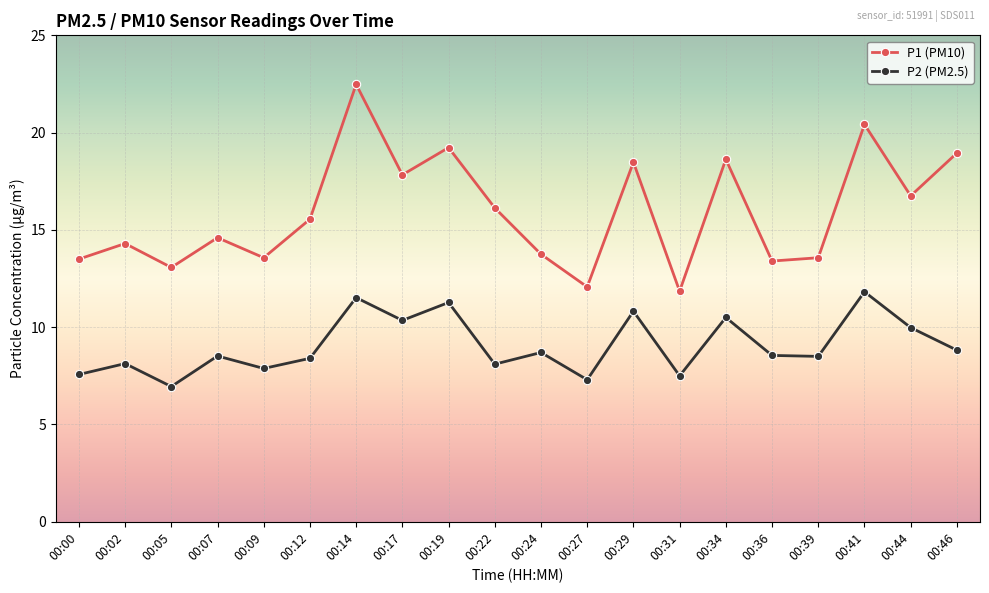

At which category does P2 (PM2.5) reach its first local valley?

00:05